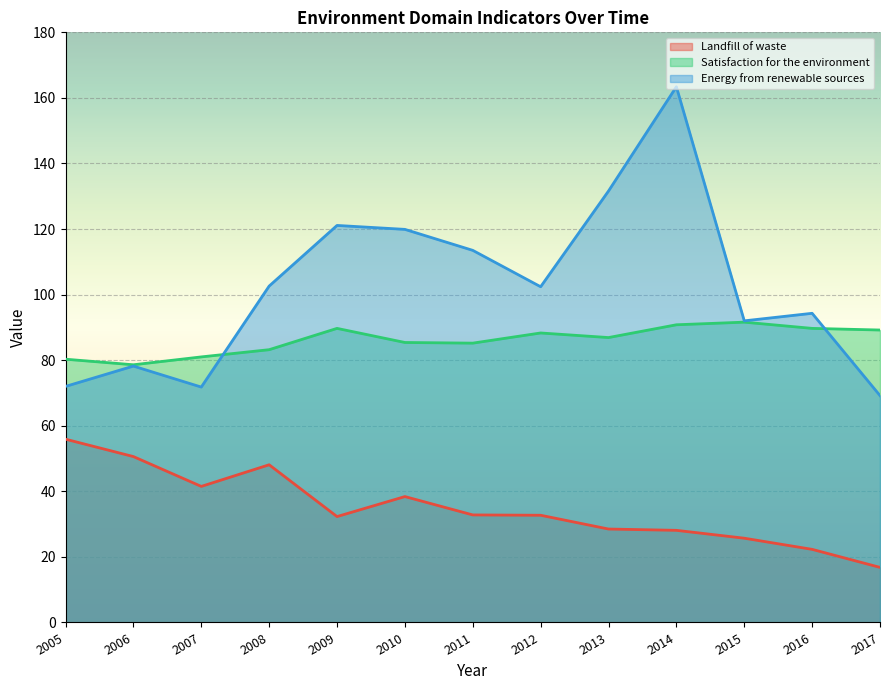

Rank the categories by Landfill of waste value from lowest to highest.

2017, 2016, 2015, 2014, 2013, 2009, 2012, 2011, 2010, 2007, 2008, 2006, 2005